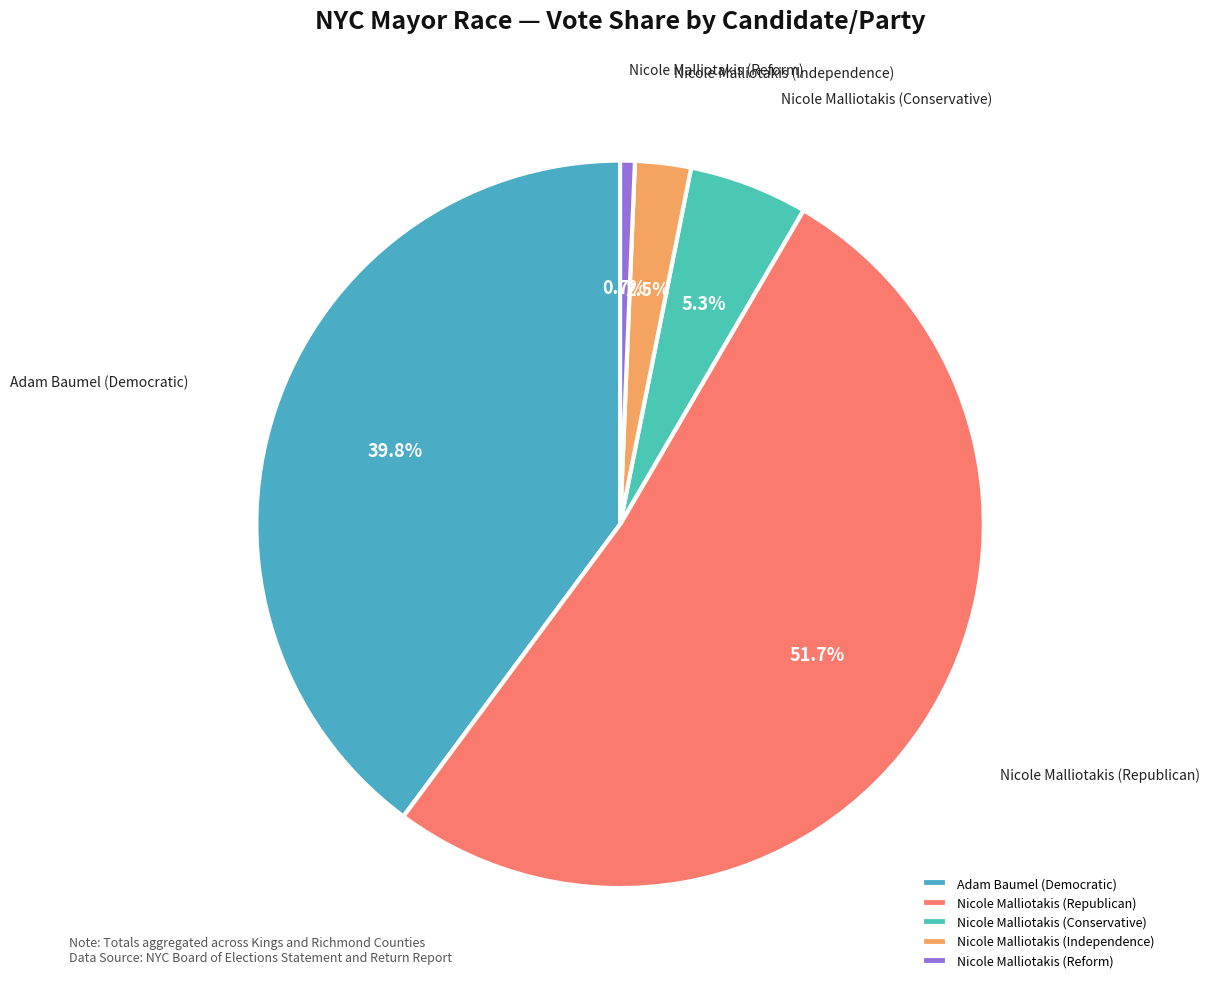

What percentage is the Nicole Malliotakis (Republican) slice, to the nearest percent?

52%